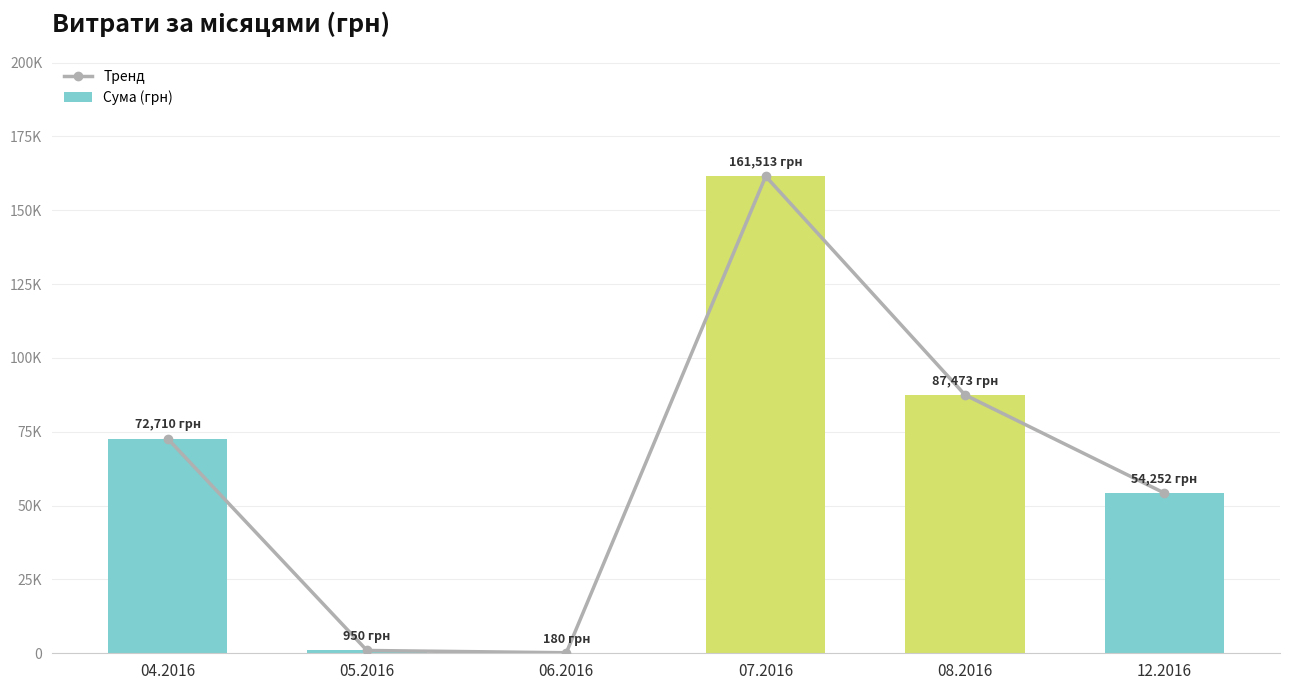

What is the maximum value shown in the chart?

161513.2